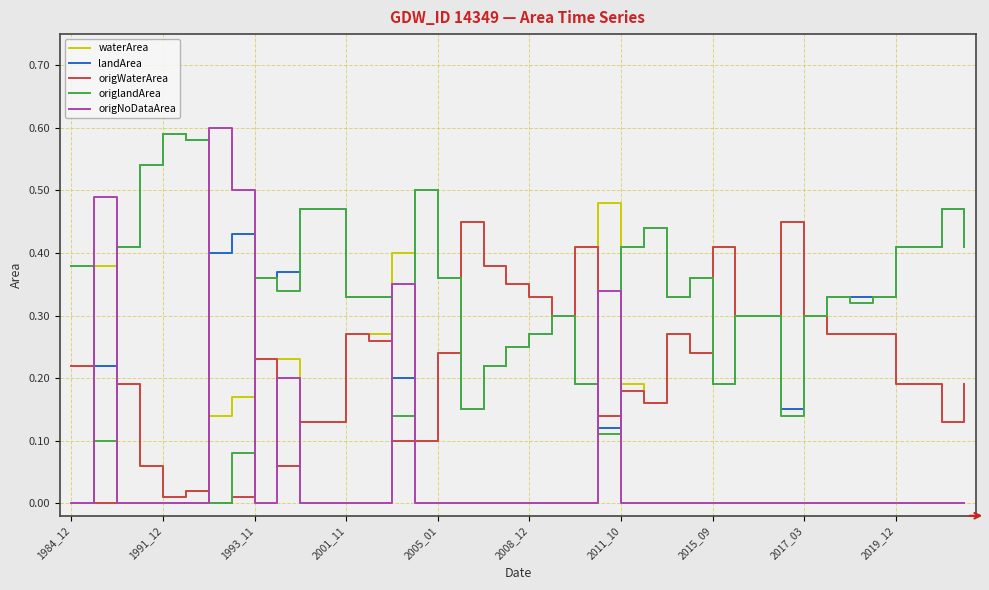

Reading left to right, extract all data points from this chart.

waterArea: 0.2	0.4	0.2	0.1	0.0	0.0	0.1	0.2	0.2	0.2	0.1	0.1	0.3	0.3	0.4	0.1	0.2	0.5	0.4	0.3	0.3	0.3	0.4	0.5	0.2	0.2	0.3	0.2	0.4	0.3	0.3	0.5	0.3	0.3	0.3	0.3	0.2	0.2	0.1	0.2
landArea: 0.4	0.2	0.4	0.5	0.6	0.6	0.4	0.4	0.4	0.4	0.5	0.5	0.3	0.3	0.2	0.5	0.4	0.1	0.2	0.2	0.3	0.3	0.2	0.1	0.4	0.4	0.3	0.4	0.2	0.3	0.3	0.1	0.3	0.3	0.3	0.3	0.4	0.4	0.5	0.4
origWaterArea: 0.2	0.0	0.2	0.1	0.0	0.0	0.0	0.0	0.2	0.1	0.1	0.1	0.3	0.3	0.1	0.1	0.2	0.5	0.4	0.3	0.3	0.3	0.4	0.1	0.2	0.2	0.3	0.2	0.4	0.3	0.3	0.5	0.3	0.3	0.3	0.3	0.2	0.2	0.1	0.2
origlandArea: 0.4	0.1	0.4	0.5	0.6	0.6	0.0	0.1	0.4	0.3	0.5	0.5	0.3	0.3	0.1	0.5	0.4	0.1	0.2	0.2	0.3	0.3	0.2	0.1	0.4	0.4	0.3	0.4	0.2	0.3	0.3	0.1	0.3	0.3	0.3	0.3	0.4	0.4	0.5	0.4
origNoDataArea: 0.0	0.5	0.0	0.0	0.0	0.0	0.6	0.5	0.0	0.2	0.0	0.0	0.0	0.0	0.3	0.0	0.0	0.0	0.0	0.0	0.0	0.0	0.0	0.3	0.0	0.0	0.0	0.0	0.0	0.0	0.0	0.0	0.0	0.0	0.0	0.0	0.0	0.0	0.0	0.0